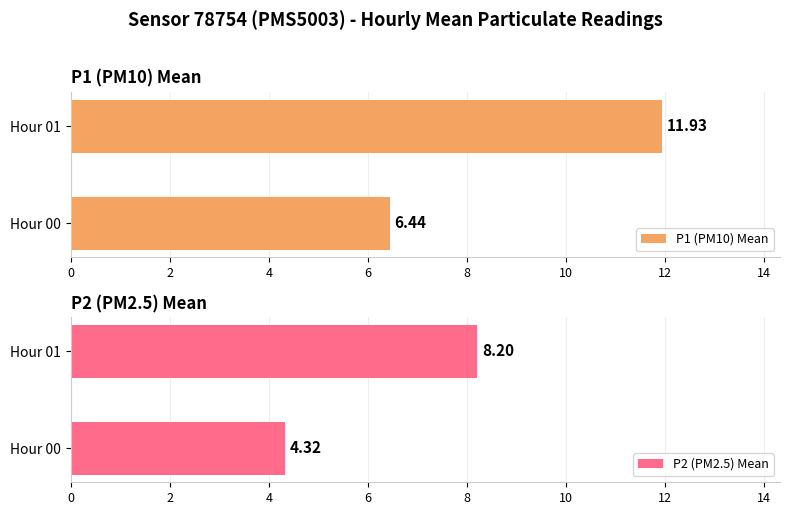

What is the difference between the maximum and minimum values in the P1 (PM10) Mean series?

5.5